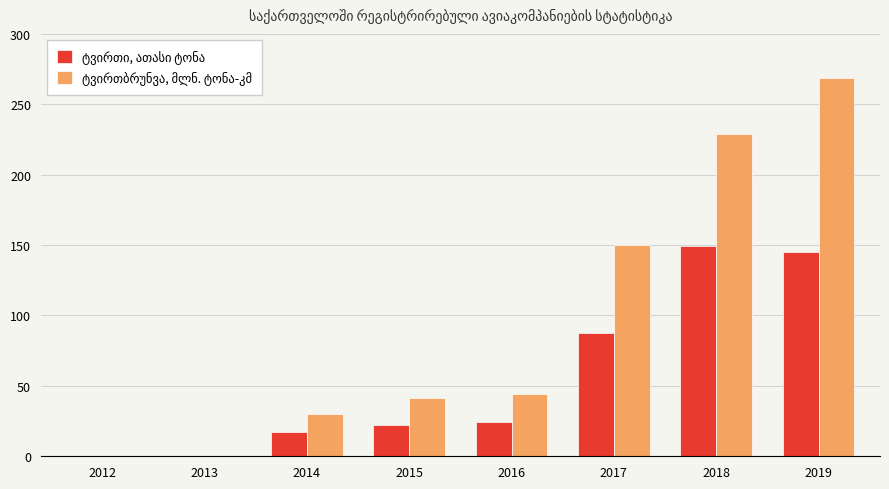

At which category is the sum across all series the highest?

2019